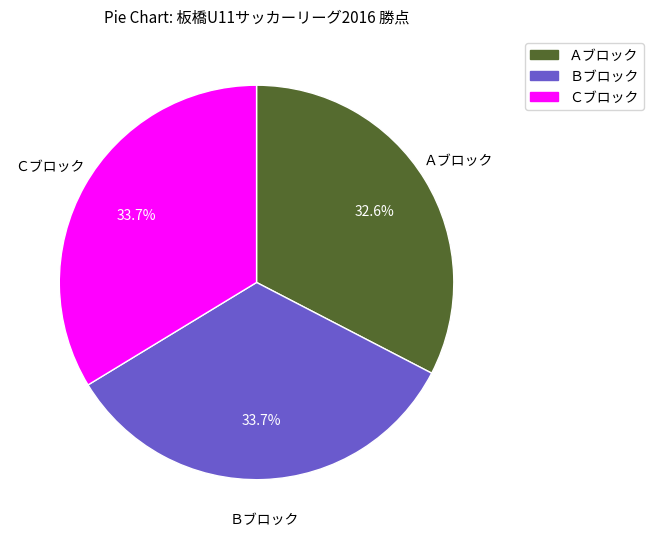

Is there any slice that represents more than half of the pie?

No